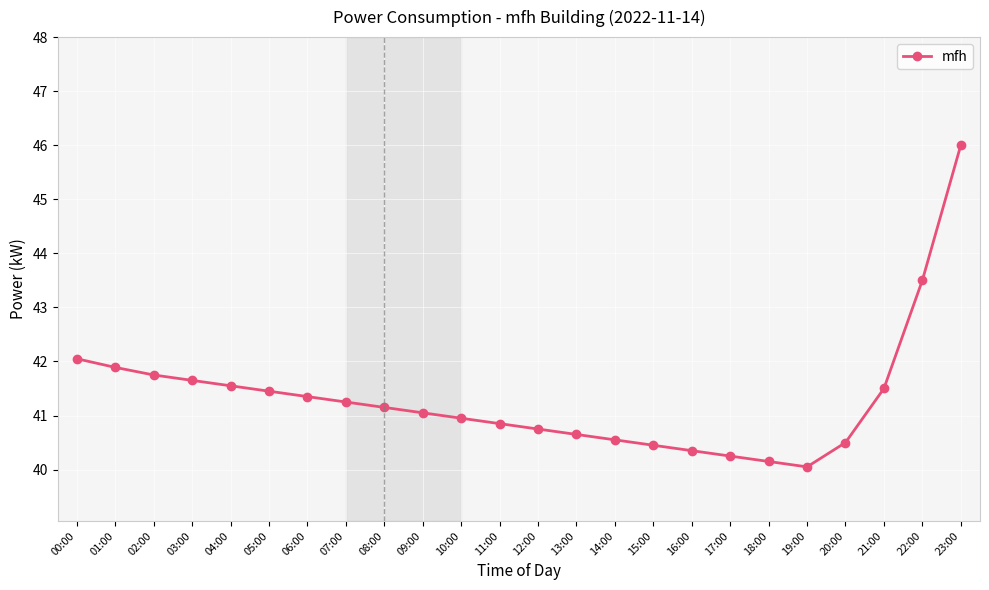

Which label corresponds to the smallest value in the chart?

19:00